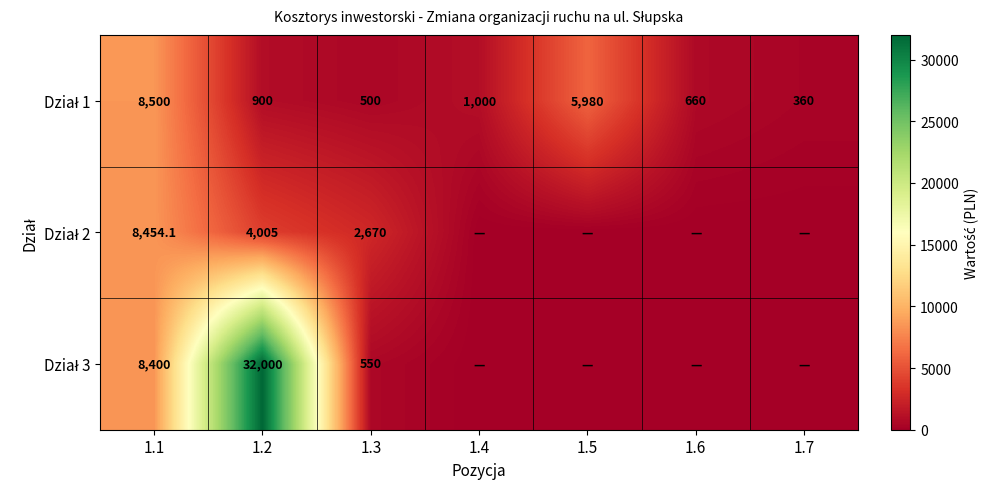

How many distinct data groups are displayed?

3